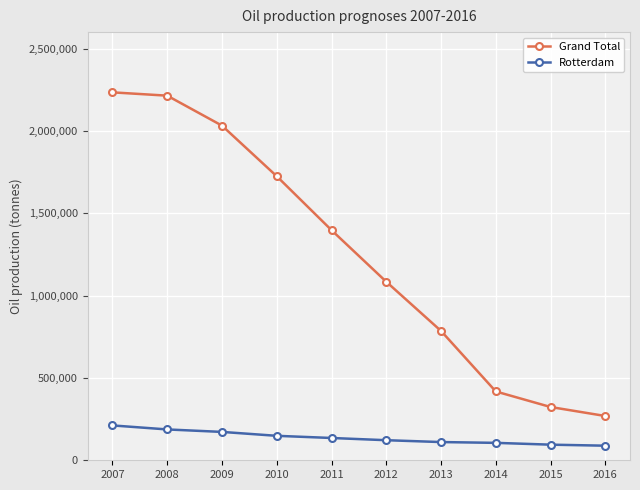

At which label is Grand Total closest to 1251507?

2011